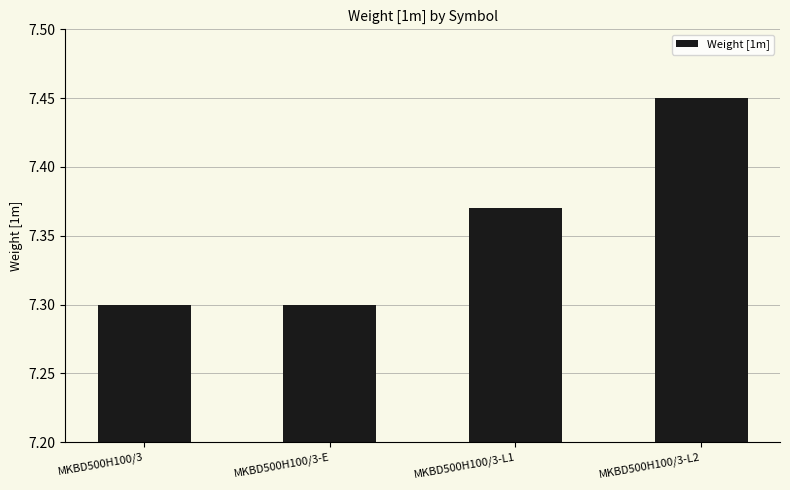

Which category has the highest value across all series?

MKBD500H100/3-L2